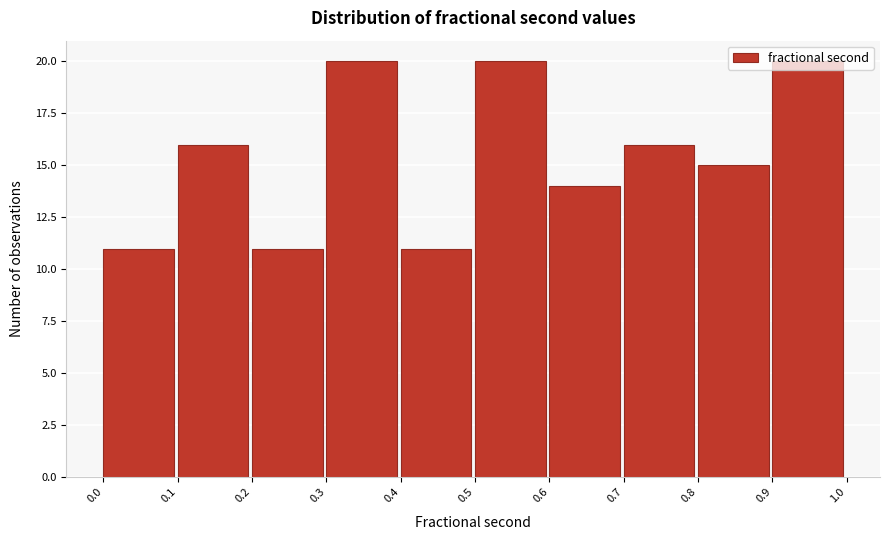

Reading left to right, transcribe this chart: for each bar, give the range it covers on the x-axis and its height. The values are not printed on the chart, so give them approximately, as read against the axis.

0.0 to 0.1: 11
0.1 to 0.2: 16
0.2 to 0.3: 11
0.3 to 0.4: 20
0.4 to 0.5: 11
0.5 to 0.6: 20
0.6 to 0.7: 14
0.7 to 0.8: 16
0.8 to 0.9: 15
0.9 to 1.0: 20